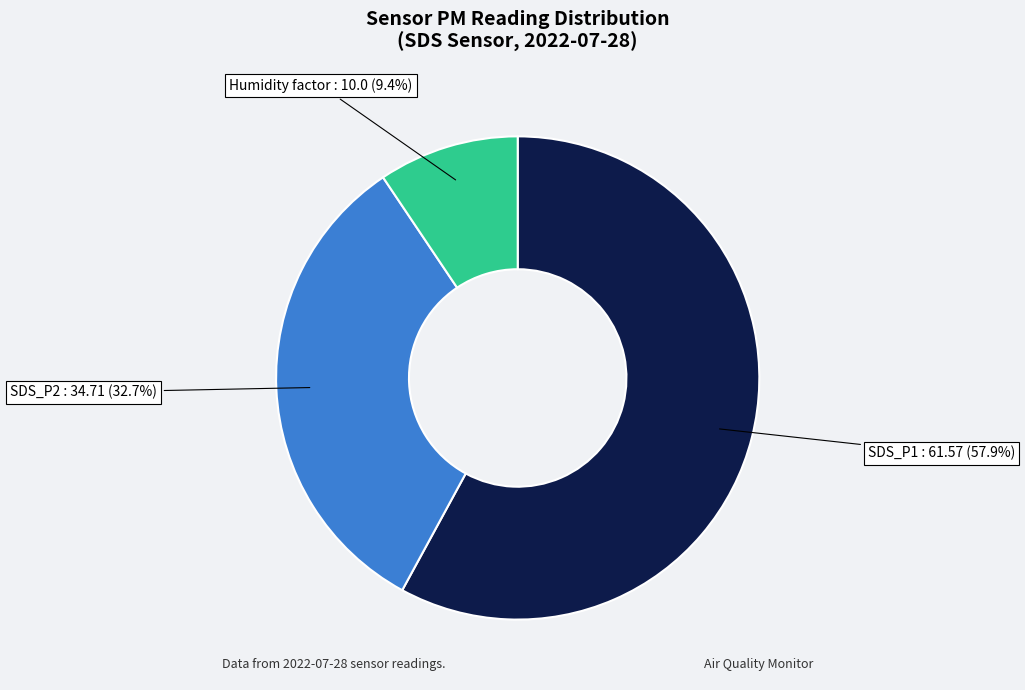

Does any single category account for the majority?

Yes